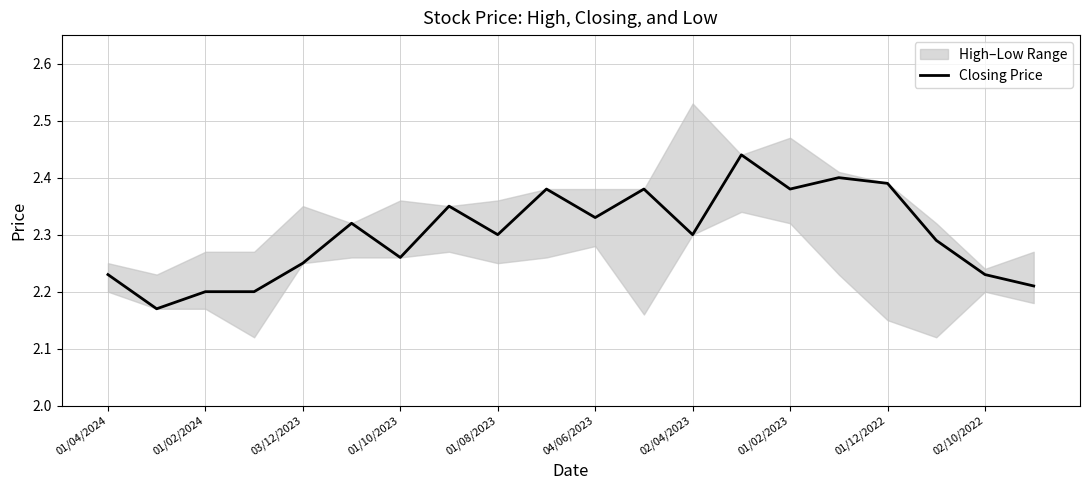

What is the difference between the maximum and second lowest values?

0.2